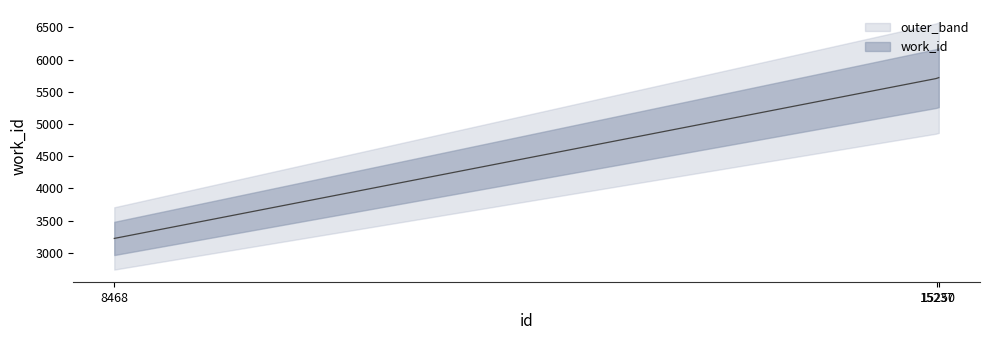

At which label does the data first exceed 5709?

15250